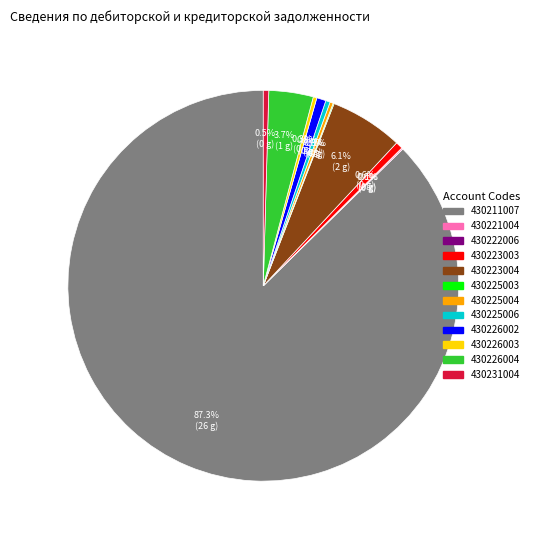

What is the majority slice?

430211007